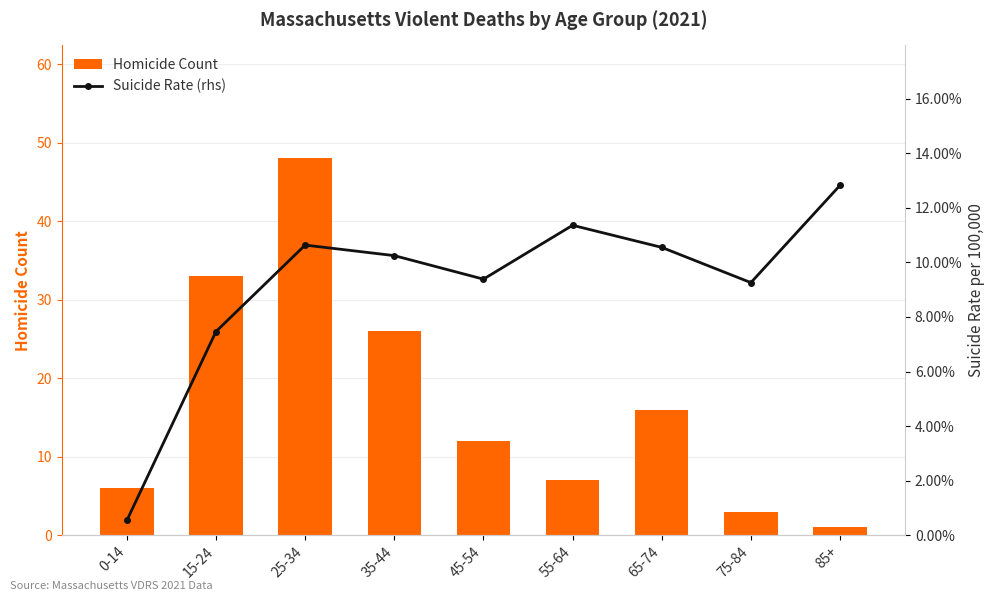

What is the greatest value displayed?

48.0